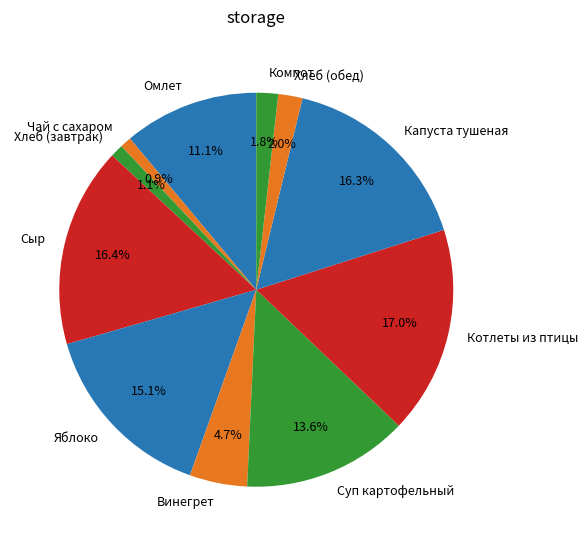

Is there any slice that represents more than half of the pie?

No